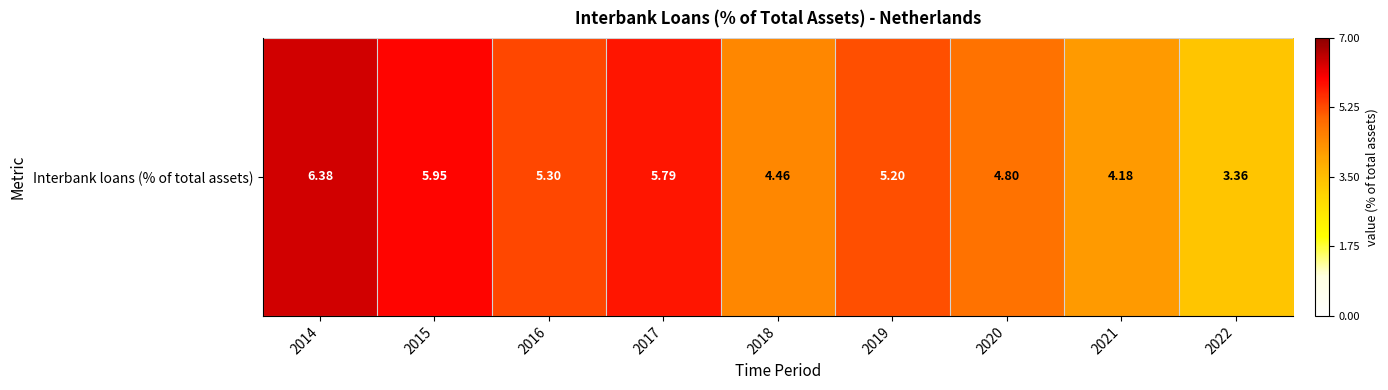

True or false: the data shows 0.9 at 2015.

True